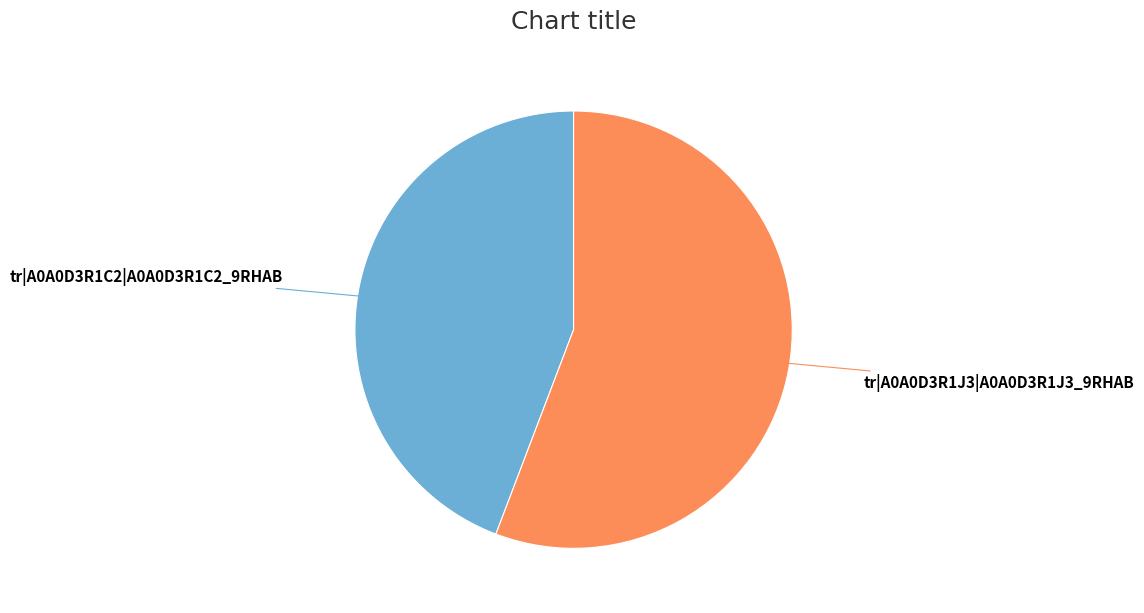

Is there any slice that represents more than half of the pie?

Yes